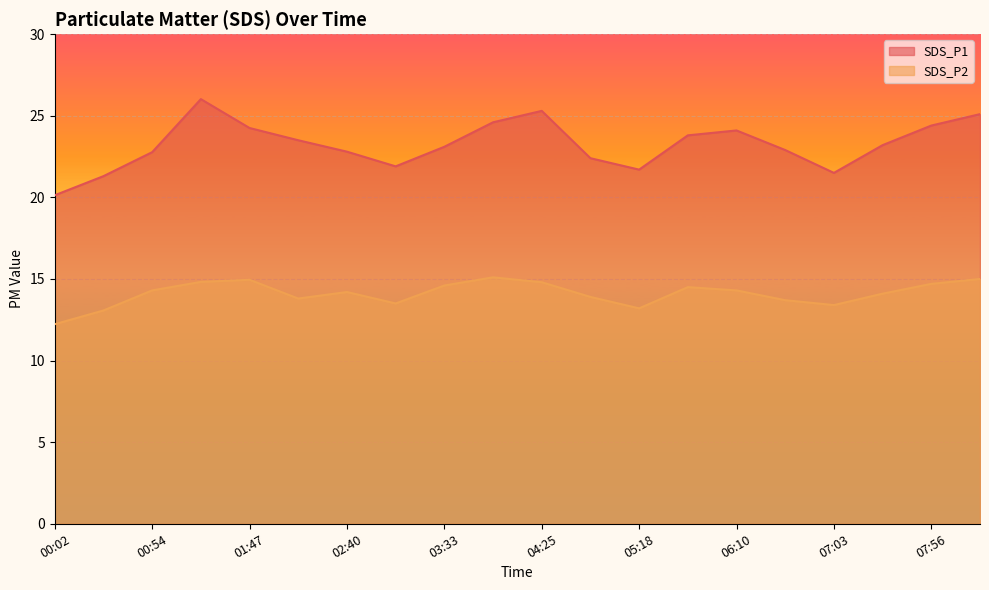

Which series has the widest spread of values?

SDS_P1